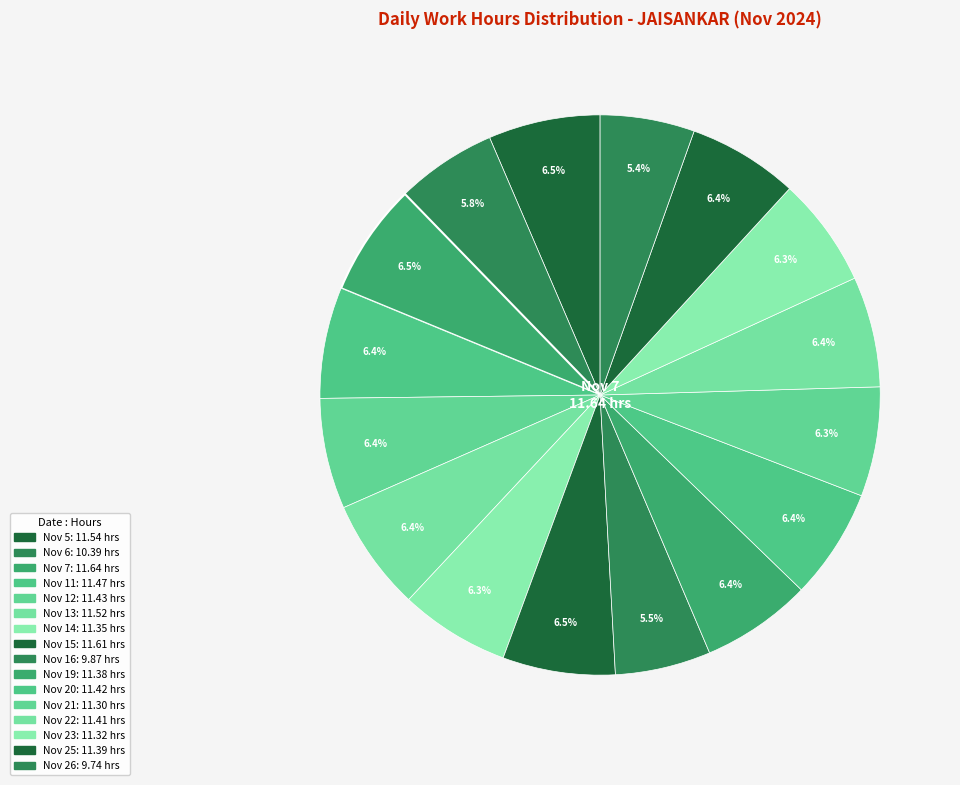

How many slices are in this pie chart?

16